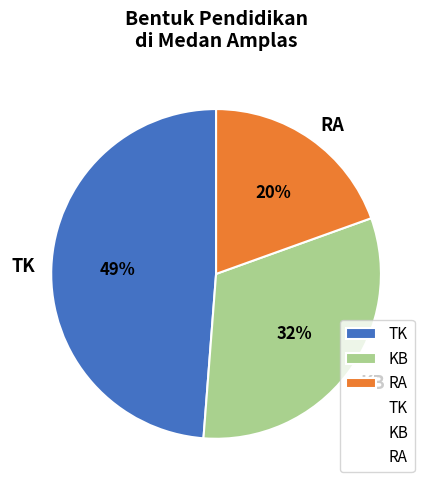

Is the sum of KB and RA greater than half?

Yes